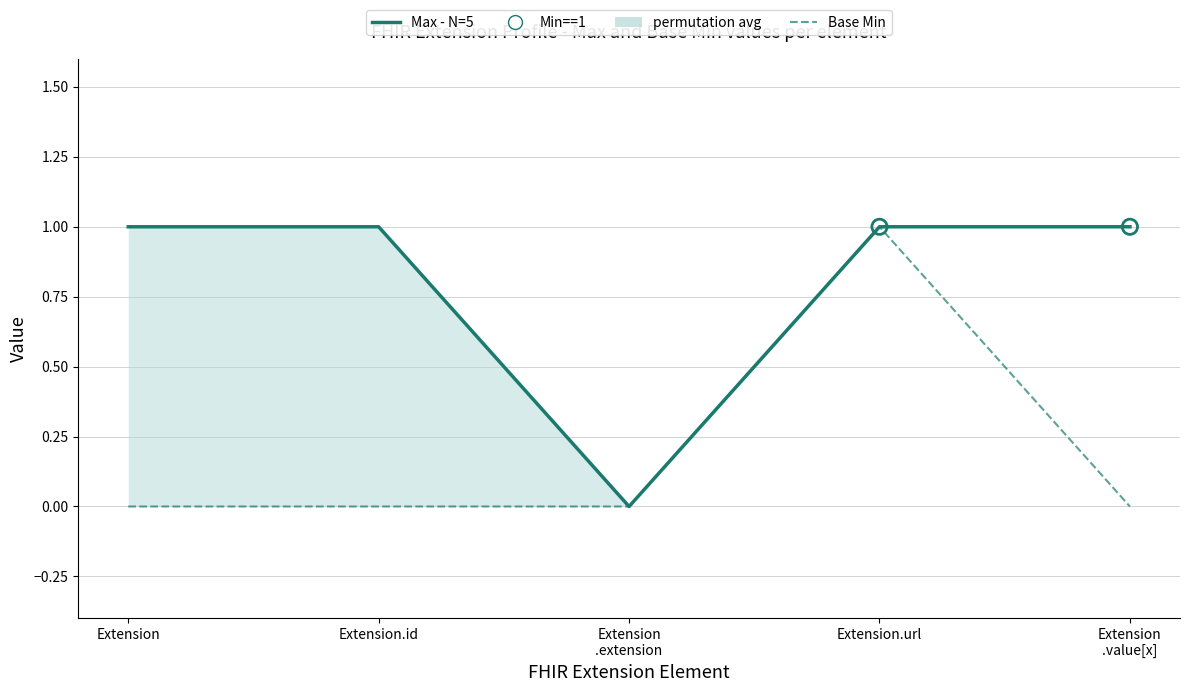

Which series contains the lowest Y value?

Max